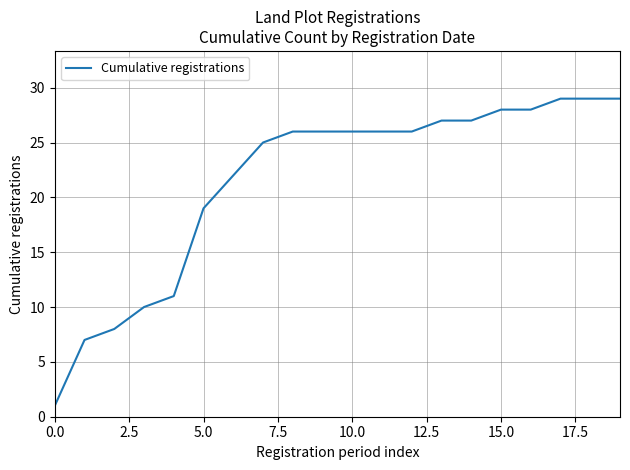

What is the difference between the maximum and minimum values?

28